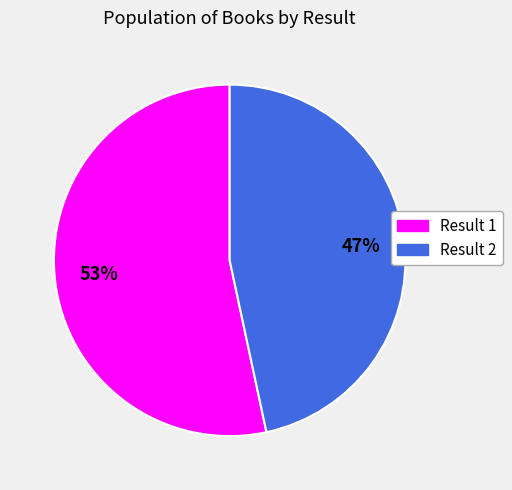

Does any single category account for the majority?

Yes